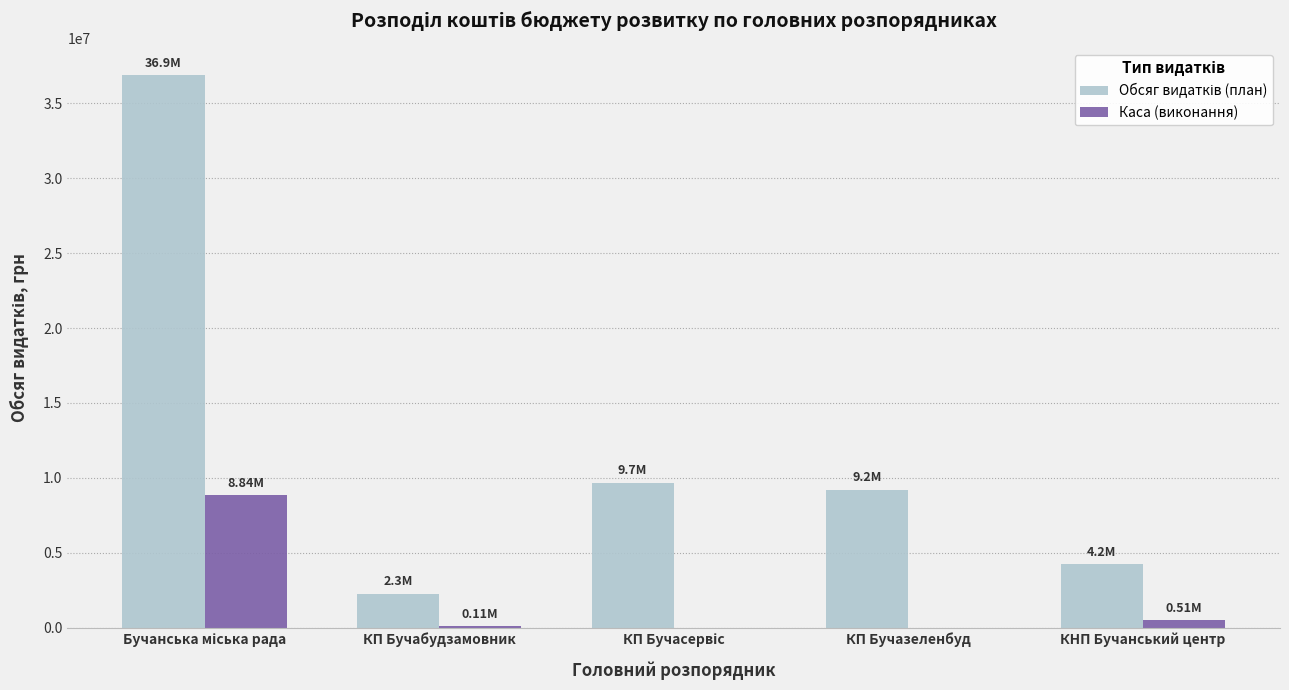

What is the total value across all series at КП Бучазеленбуд?

9211716.0